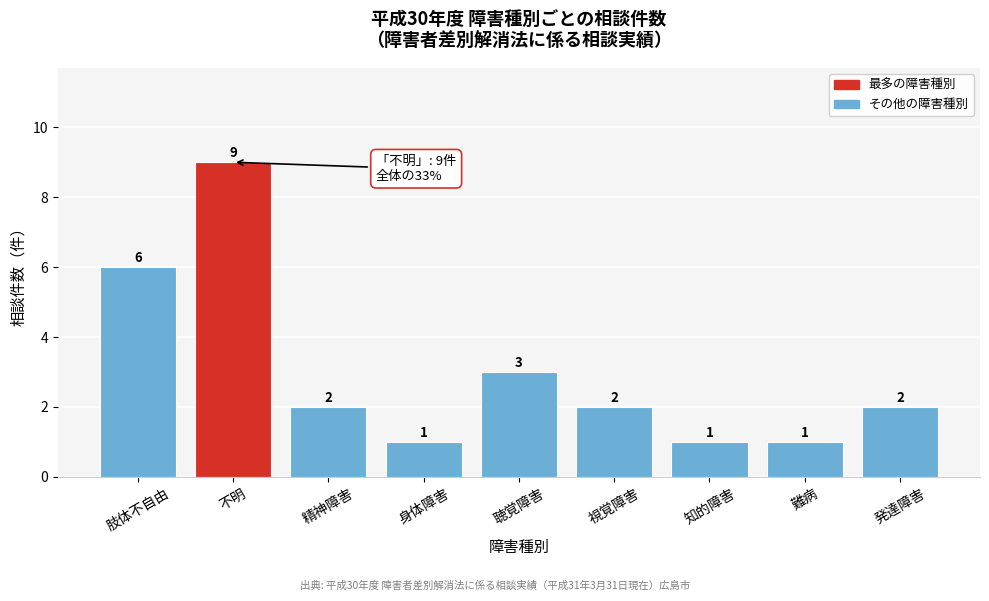

Reading left to right, extract all data points from this chart.

肢体不自由=6	不明=9	精神障害=2	身体障害=1	聴覚障害=3	視覚障害=2	知的障害=1	難病=1	発達障害=2